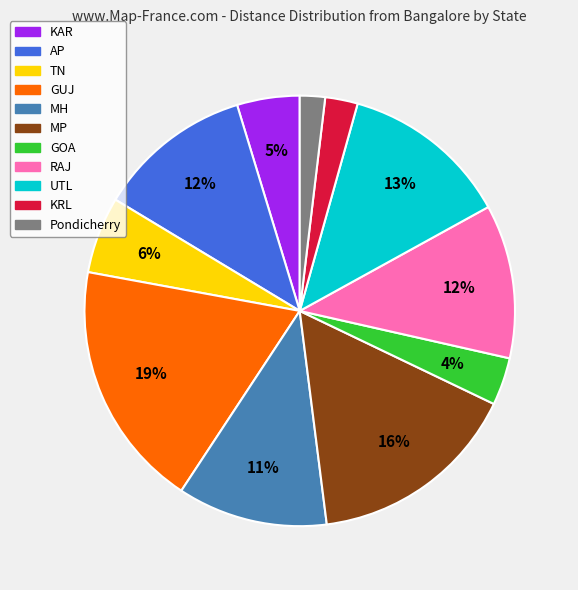

To the nearest percent, what is the difference between the largest and smallest slice percentages?

17%